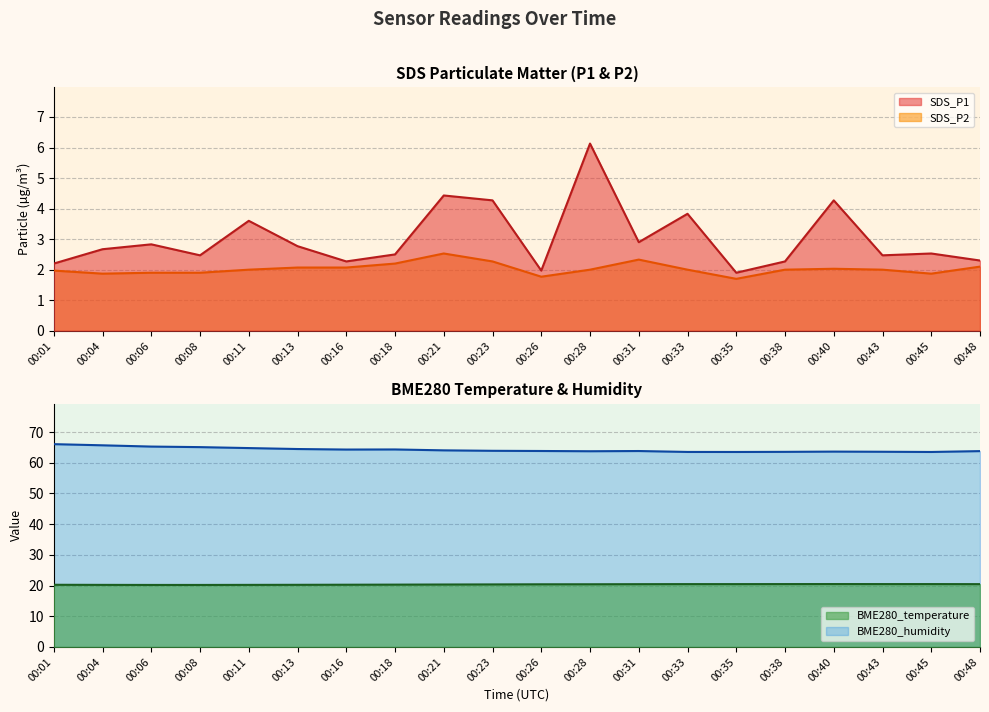

What is the lowest value of the SDS_P1 series?

1.9